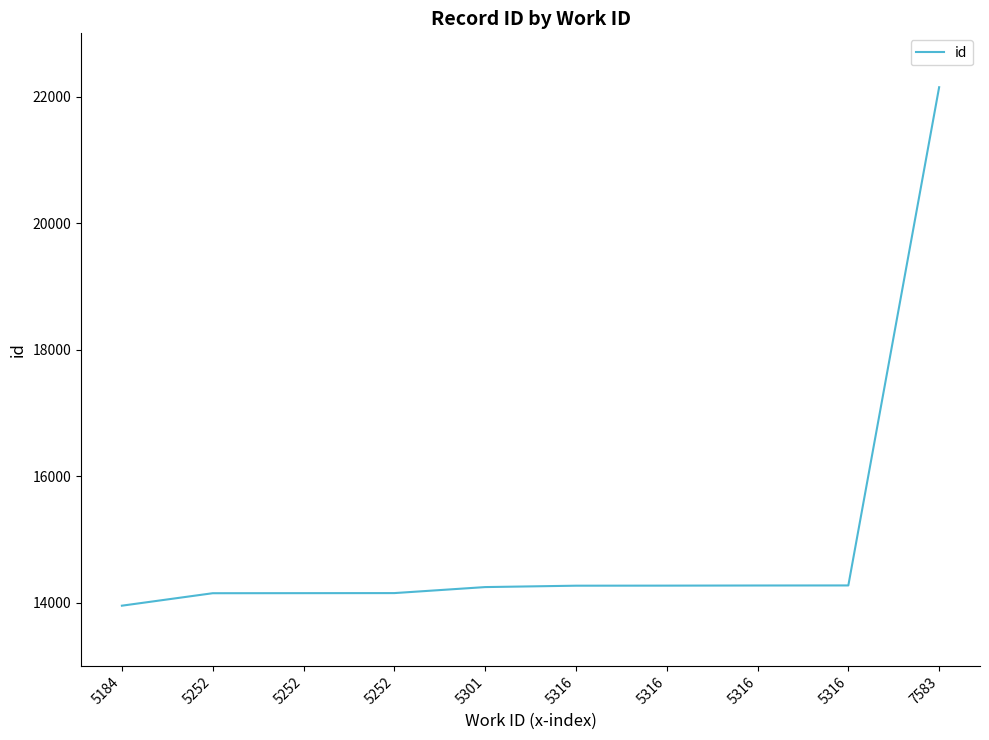

What is the value of the 6th point from the left?

14268